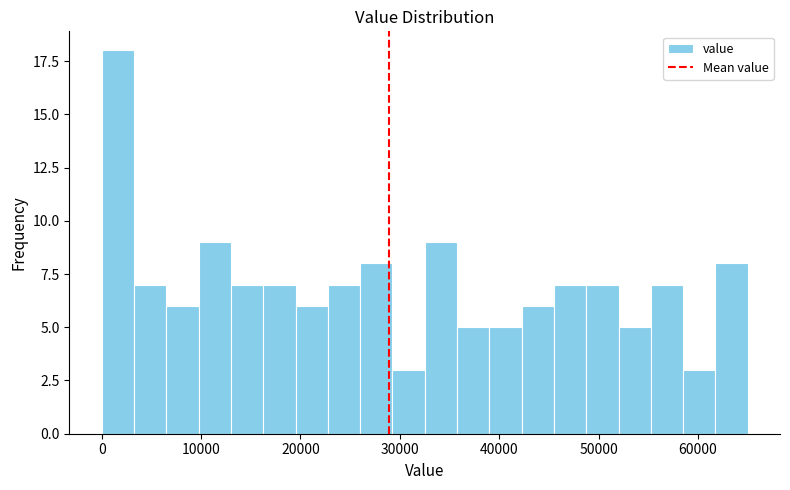

Around what value on the x-axis is the tallest bar? Give the approximate position of its centre, as read against the axis.

2000